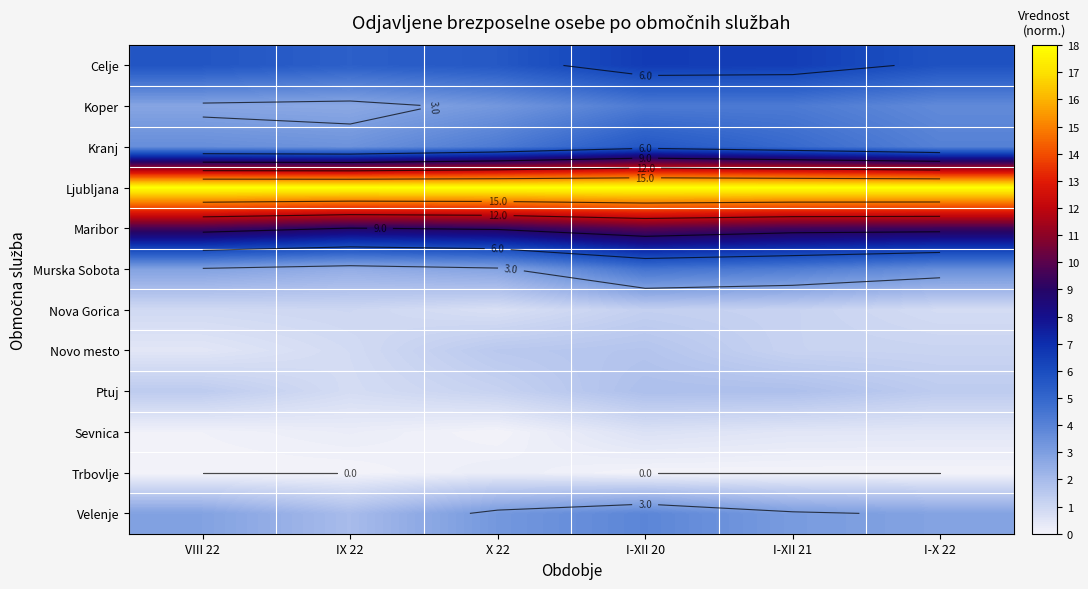

Rank the categories by Celje value from highest to lowest.

I-XII 20, I-XII 21, I-X 22, VIII 22, X 22, IX 22